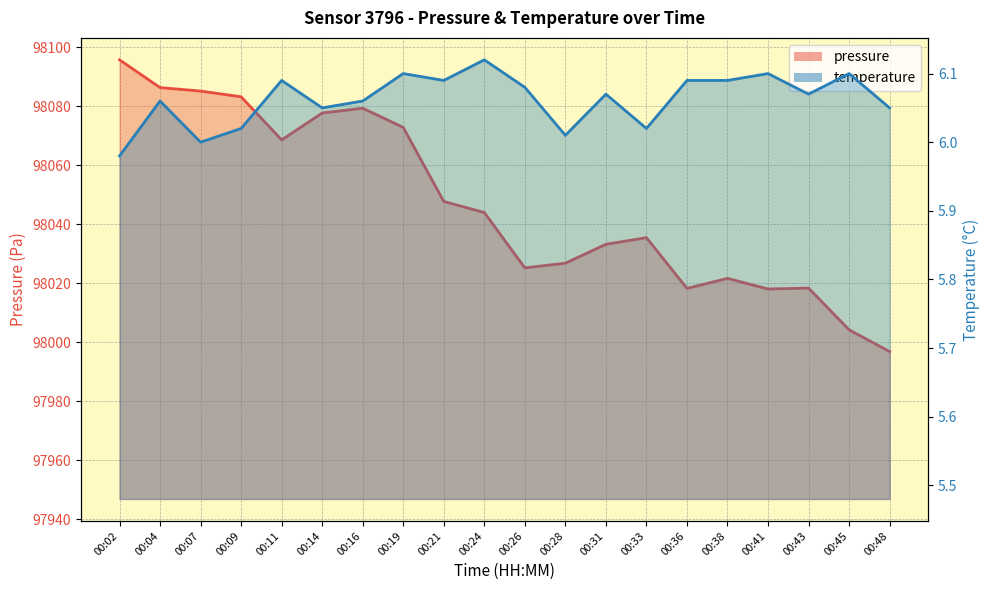

Reading left to right, what are all the values shown in this chart?

pressure: 00:02=98095.8	00:04=98086.3	00:07=98085.2	00:09=98083.2	00:11=98068.6	00:14=98077.7	00:16=98079.3	00:19=98072.8	00:21=98047.7	00:24=98044.0	00:26=98025.2	00:28=98026.8	00:31=98033.2	00:33=98035.4	00:36=98018.2	00:38=98021.6	00:41=98018.0	00:43=98018.3	00:45=98004.2	00:48=97996.8
temperature: 00:02=6.0	00:04=6.1	00:07=6.0	00:09=6.0	00:11=6.1	00:14=6.0	00:16=6.1	00:19=6.1	00:21=6.1	00:24=6.1	00:26=6.1	00:28=6.0	00:31=6.1	00:33=6.0	00:36=6.1	00:38=6.1	00:41=6.1	00:43=6.1	00:45=6.1	00:48=6.0